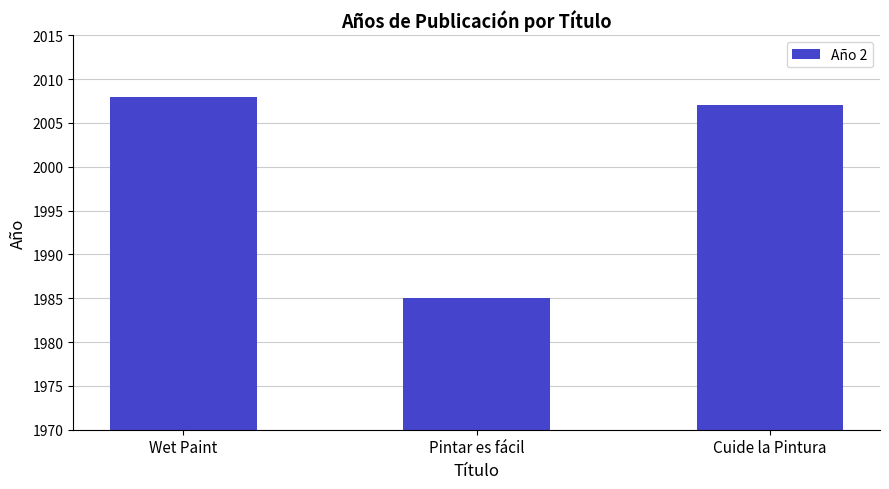

Reading left to right, list all the values displayed in this chart.

Wet Paint=2008	Pintar es fácil=1985	Cuide la Pintura=2007